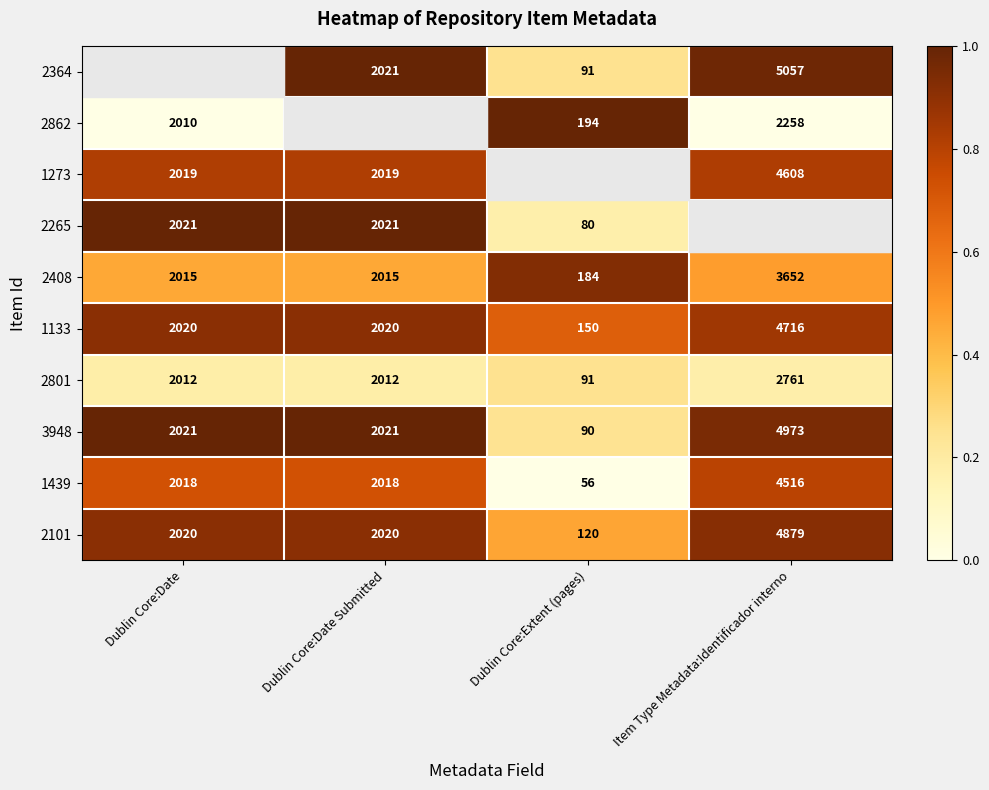

Is the value of 1133 at Item Type Metadata:Identificador interno greater than the value of 2801 at Dublin Core:Extent (pages)?

Yes